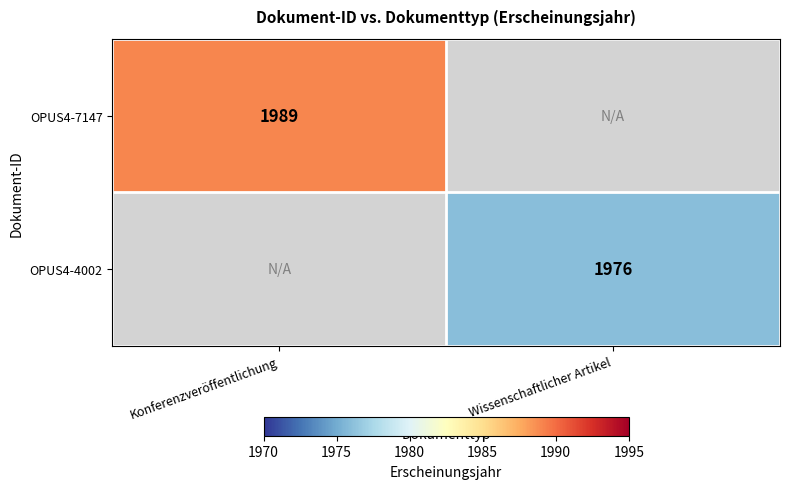

Count the number of data series in this chart.

2